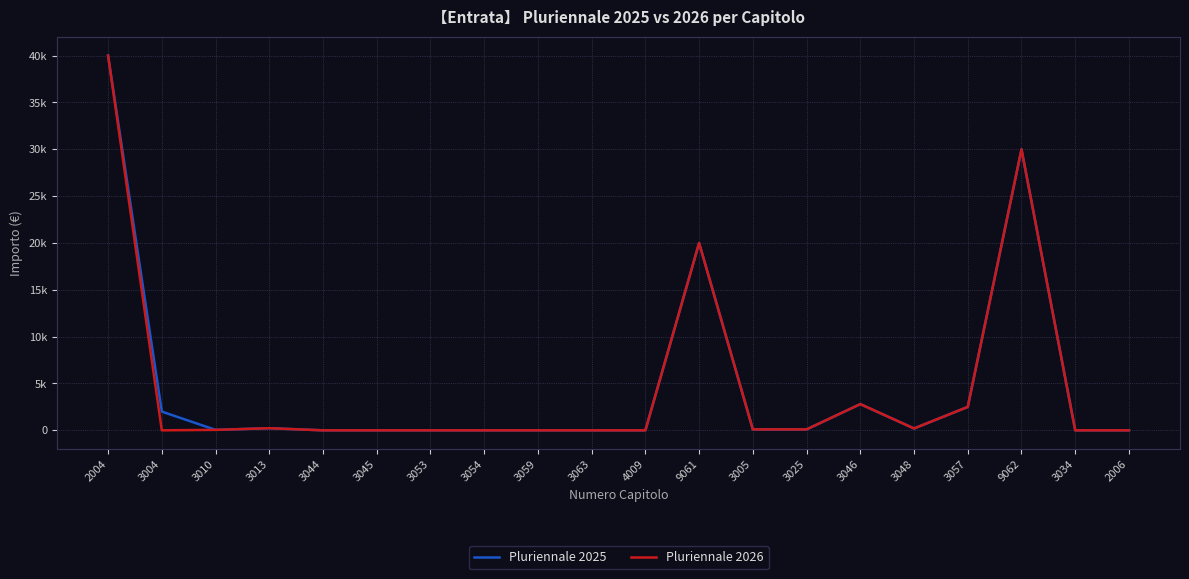

At which category does the chart reach its minimum across all series?

3044